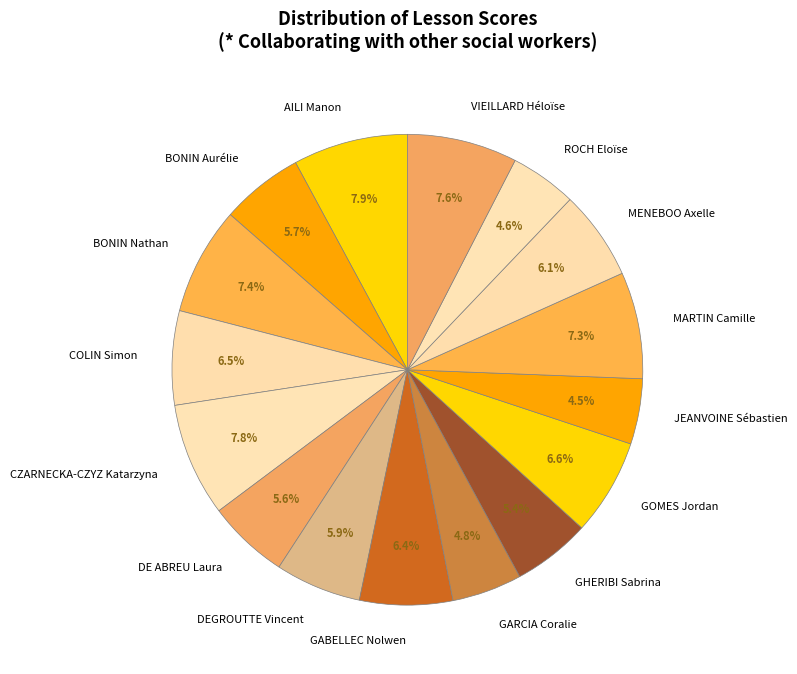

How many segments does this pie chart have?

16